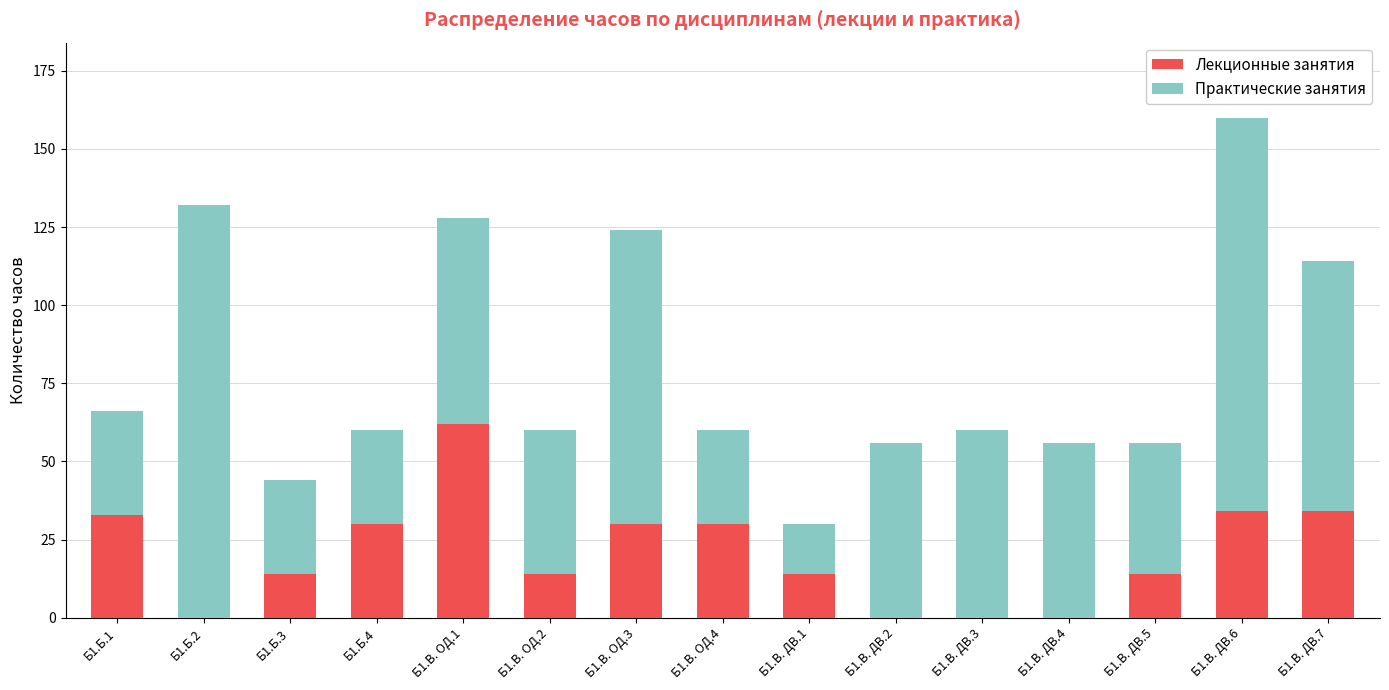

Reading left to right, transcribe the values for Лекционные занятия.

Б1.Б.1=33	Б1.Б.2=0	Б1.Б.3=14	Б1.Б.4=30	Б1.В. ОД.1=62	Б1.В. ОД.2=14	Б1.В. ОД.3=30	Б1.В. ОД.4=30	Б1.В. ДВ.1=14	Б1.В. ДВ.2=0	Б1.В. ДВ.3=0	Б1.В. ДВ.4=0	Б1.В. ДВ.5=14	Б1.В. ДВ.6=34	Б1.В. ДВ.7=34